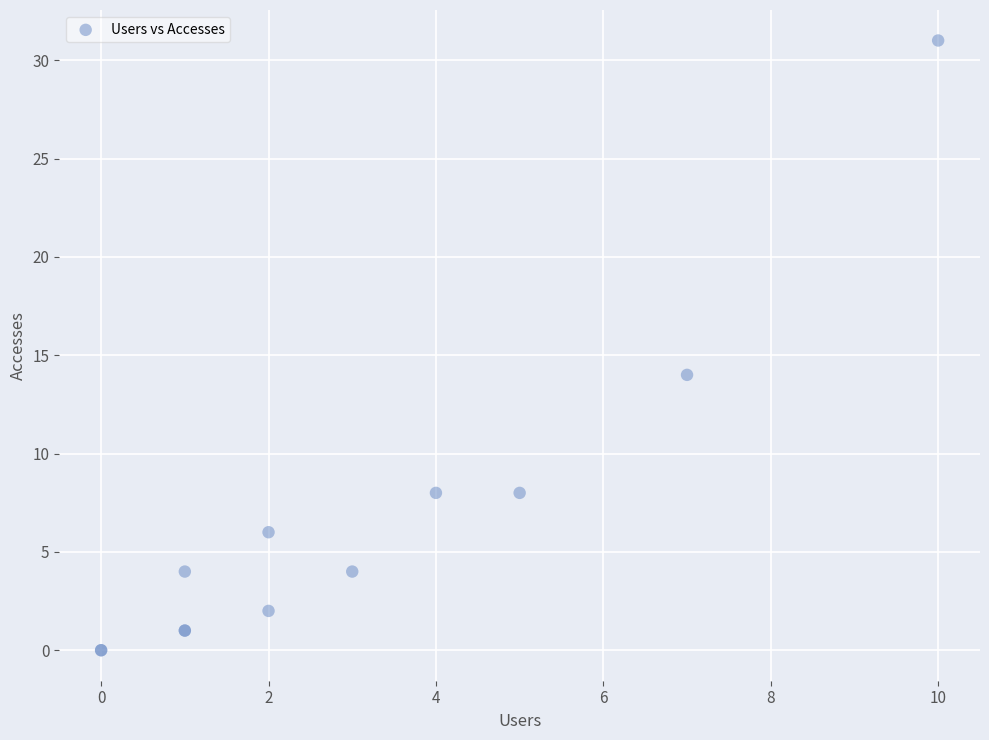

What Y value in the scatter plot is closest to 15?

14